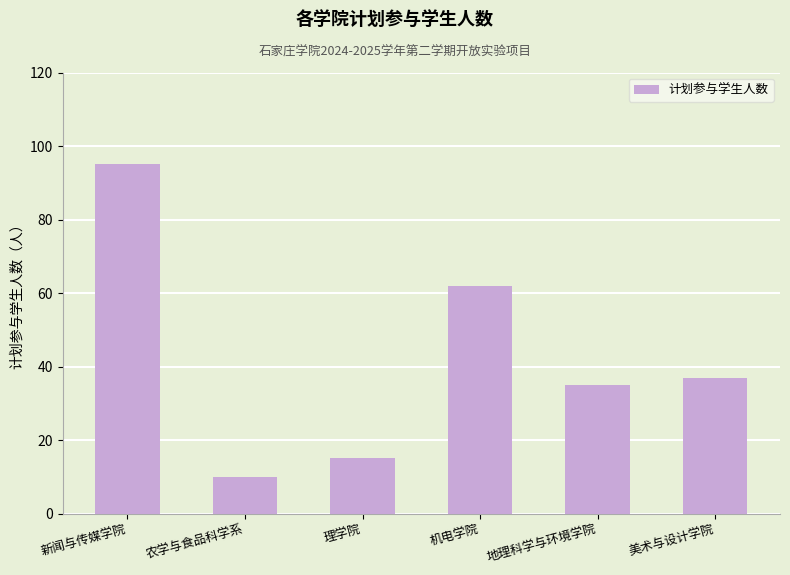

At which category does the chart reach its peak across all series?

新闻与传媒学院